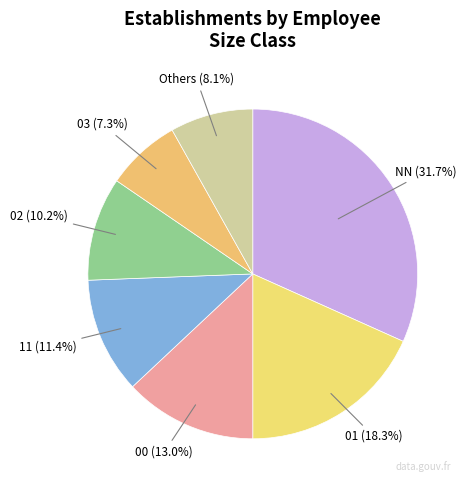

How many slices are in this pie chart?

7